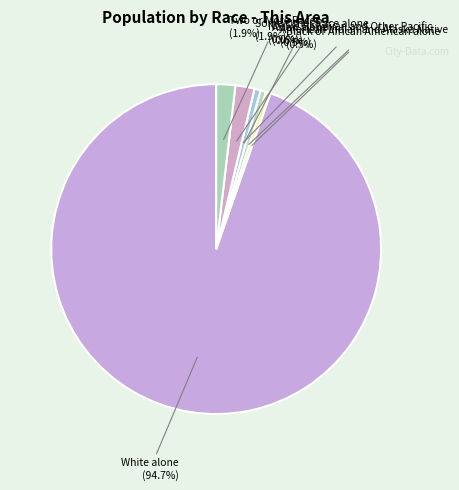

Combined, do American Indian and Alaska Native and Asian alone account for over 50%?

No